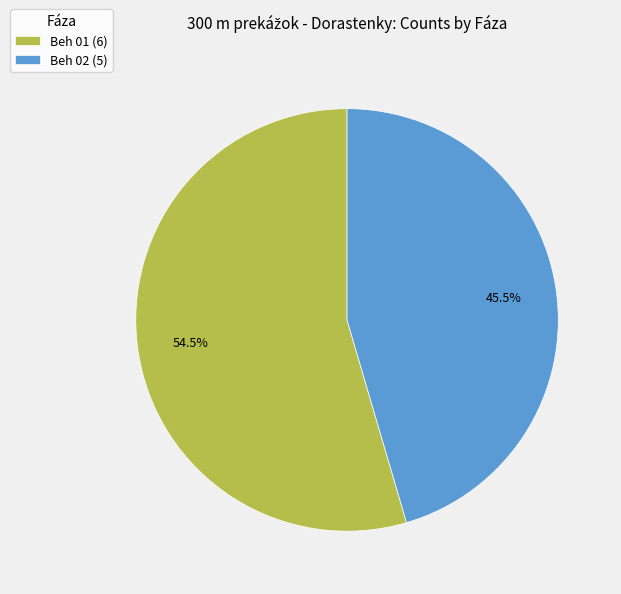

Does Beh 02 account for over 50% of the chart?

No